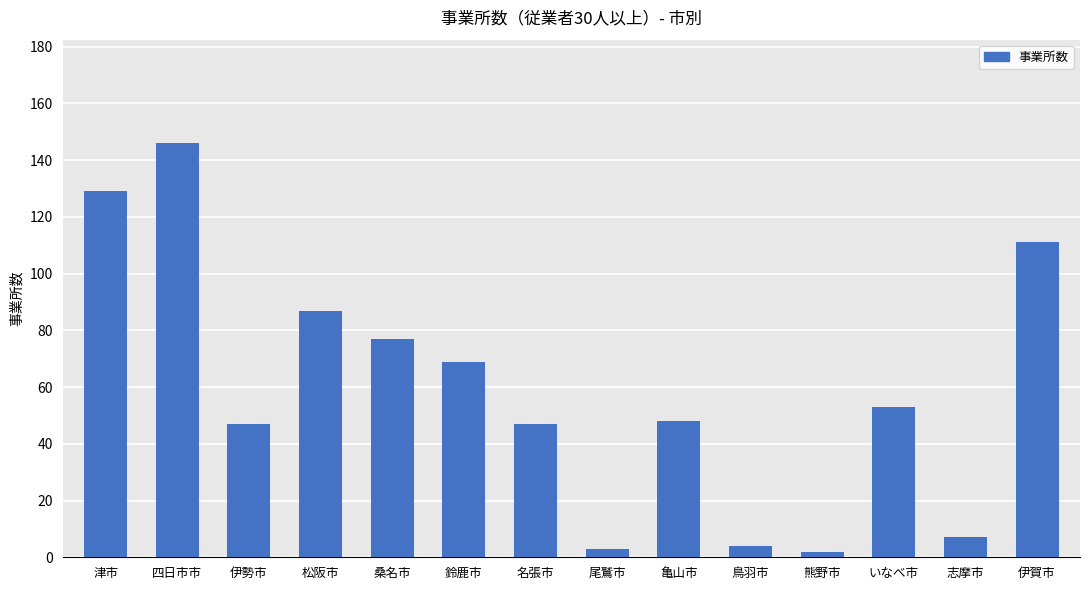

What is the greatest value displayed?

146